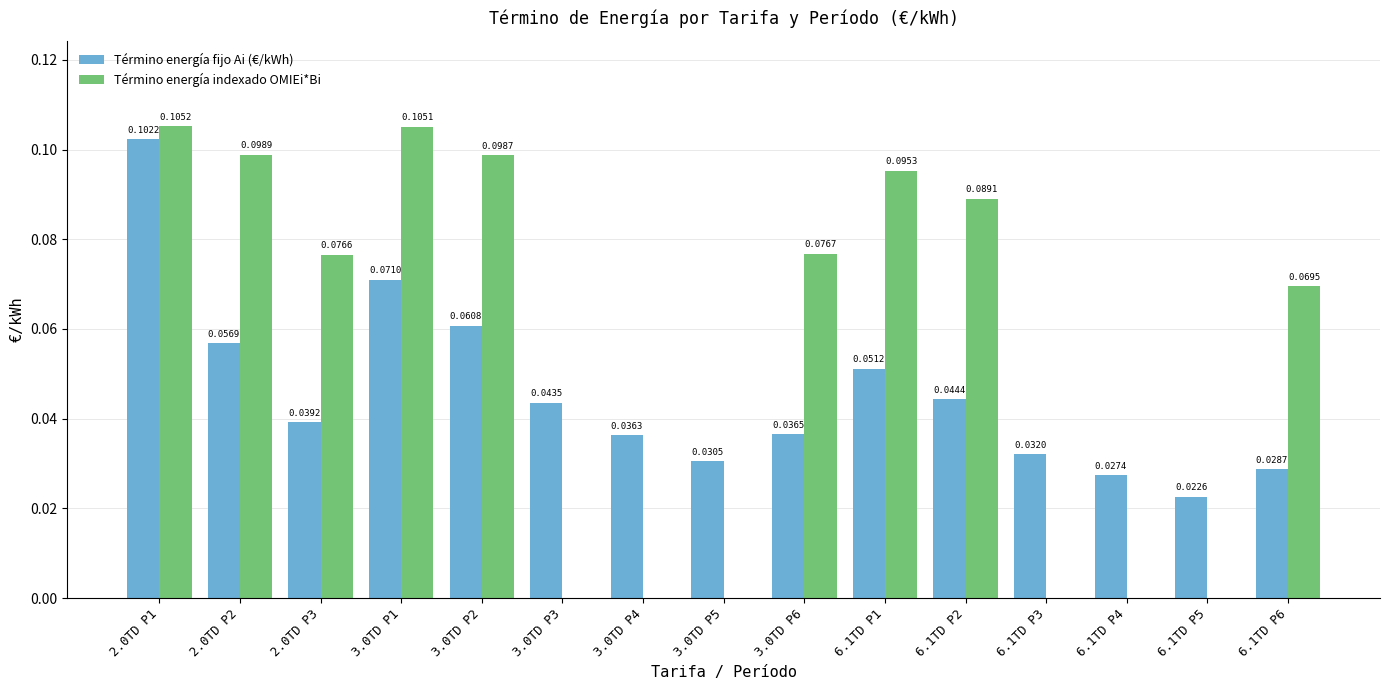

Is the value of Término energía fijo Ai (€/kWh) at 6.1TD P6 greater than the value of Término energía indexado OMIEi*Bi at 3.0TD P1?

No